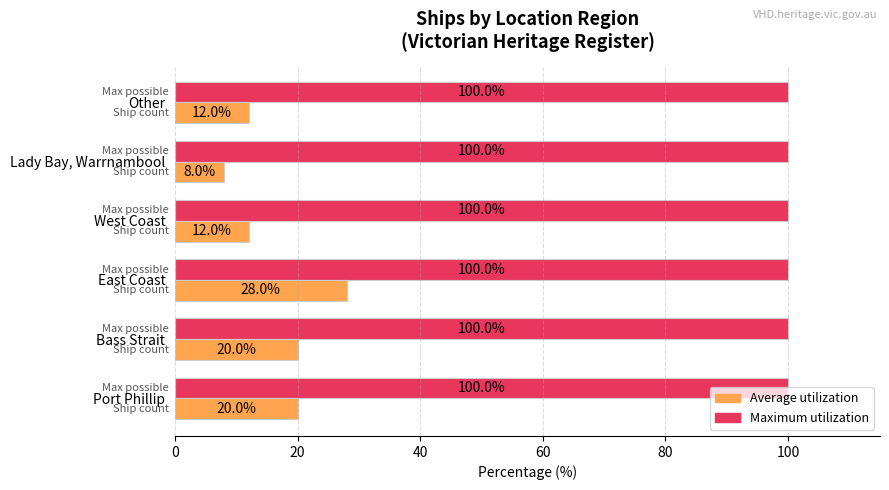

What is the spread (max minus min) of values at West Coast?

88.0